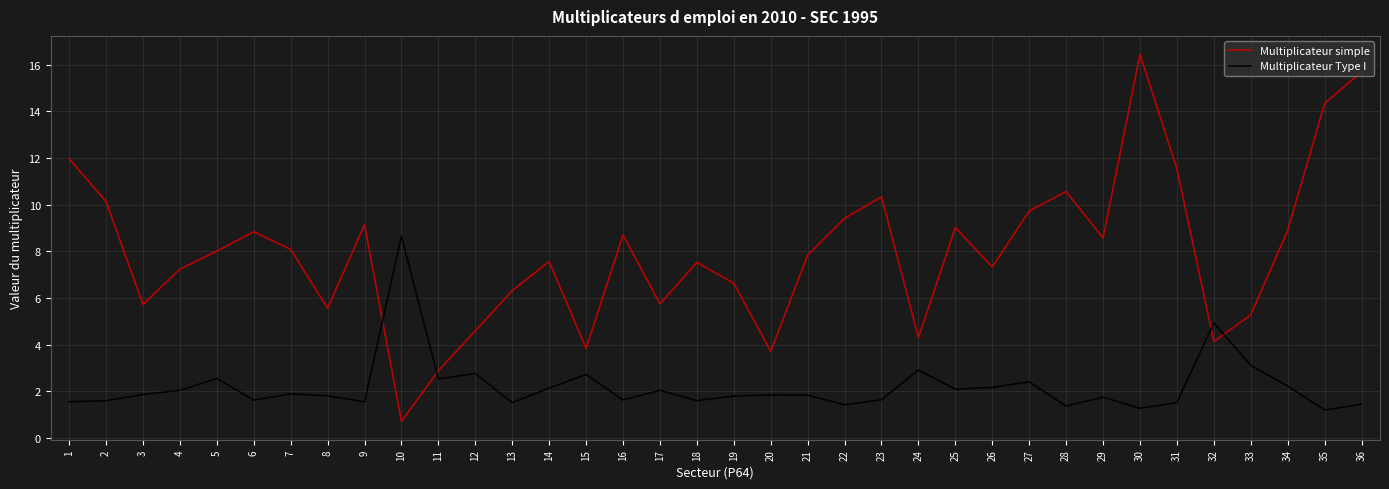

Does the chart have visible grid lines?

Yes